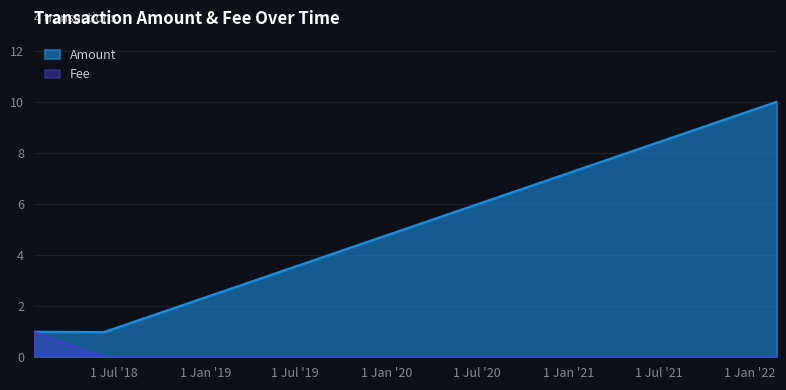

Which series has the largest total across all categories?

Amount